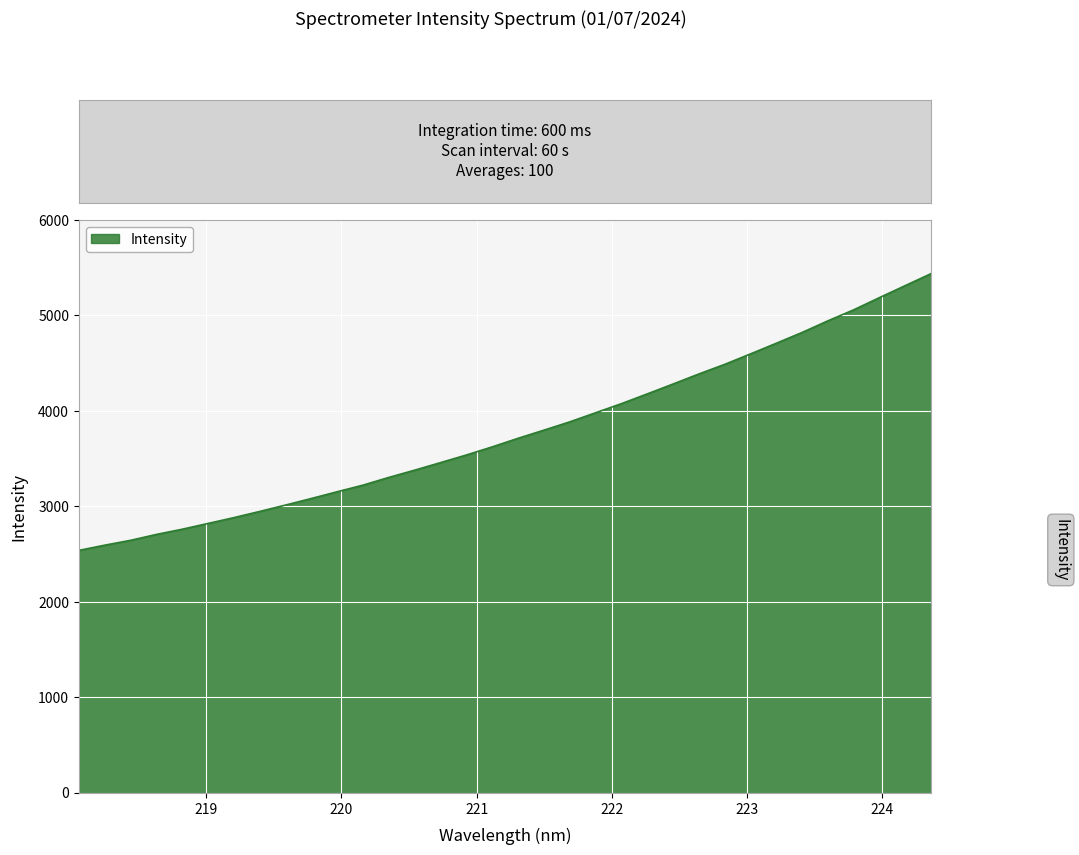

True or false: the data has more than 2 interior local peaks.

False